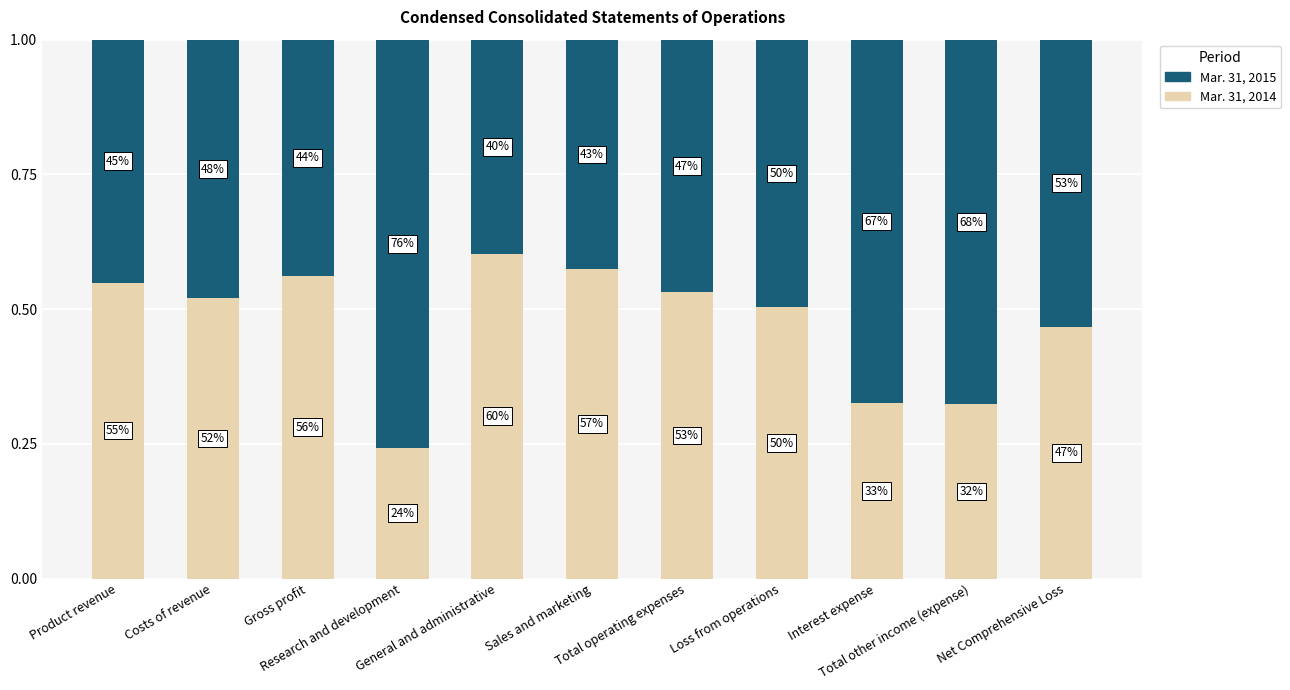

Which has a higher value, Sales and marketing or Loss from operations?

Sales and marketing